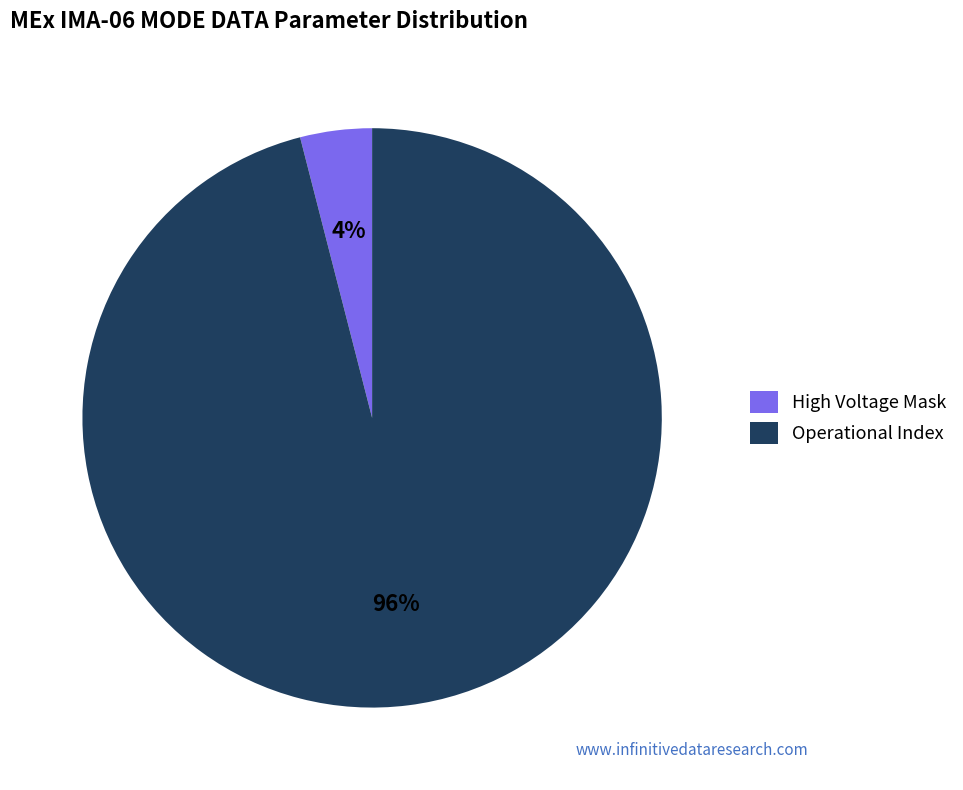

Combined, do High Voltage Mask and Operational Index account for over 50%?

Yes